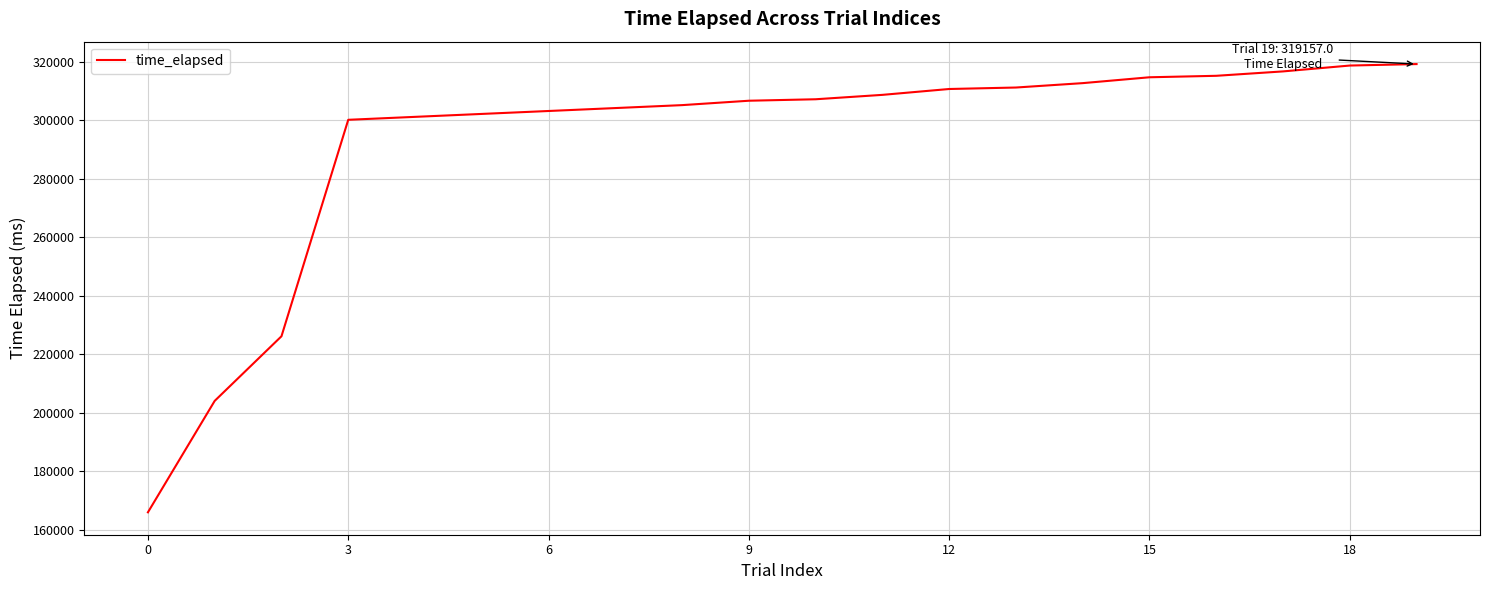

What is the minimum value shown in the chart?

166057.8